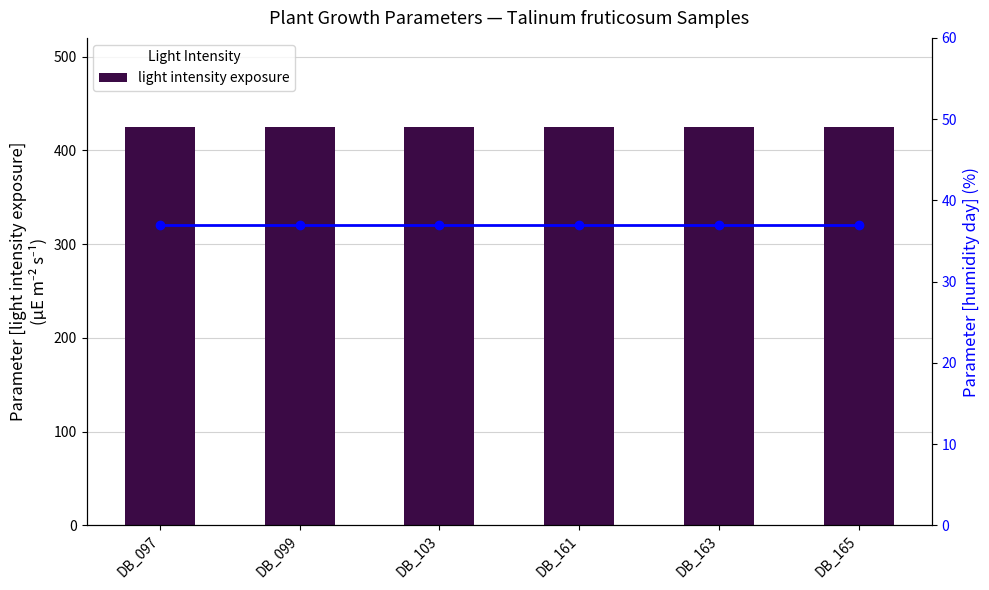

Between DB_103 and DB_161, which is larger?

DB_103